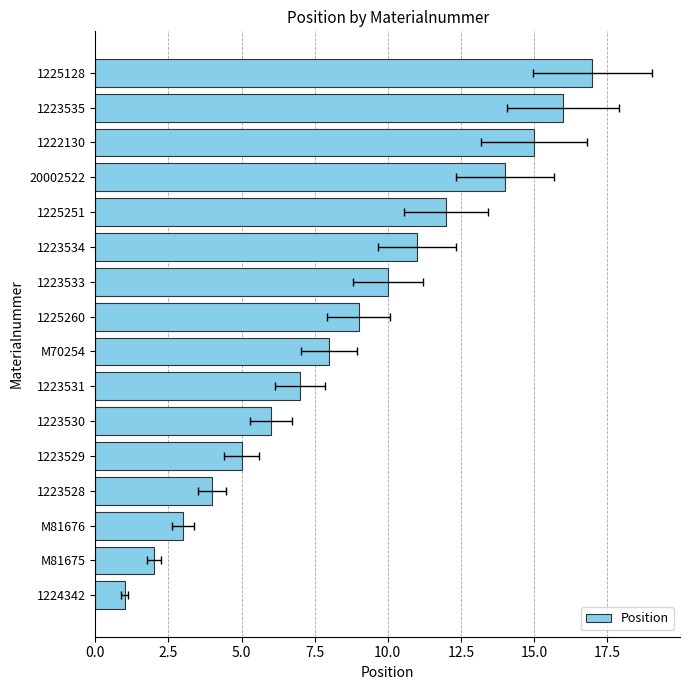

Read the value at 1225128, to the nearest 5.

15